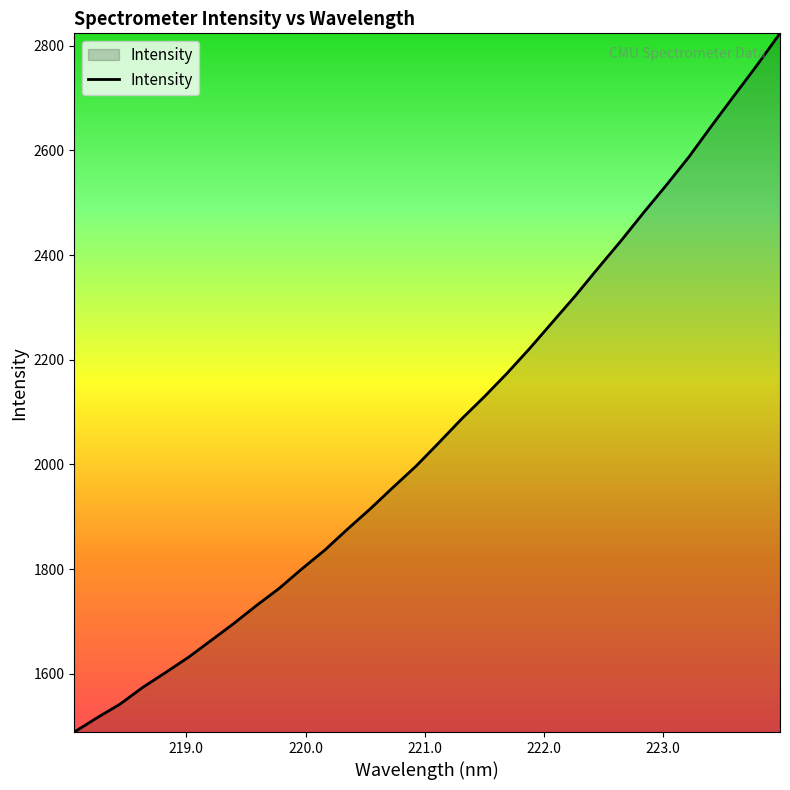

What is the greatest value displayed?

2823.9